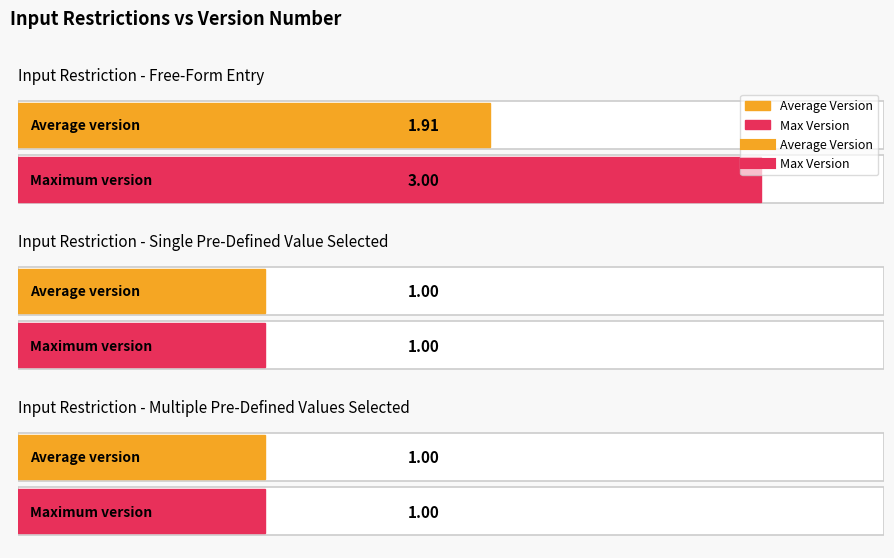

True or false: Max Version and Average Version intersect in this chart.

False